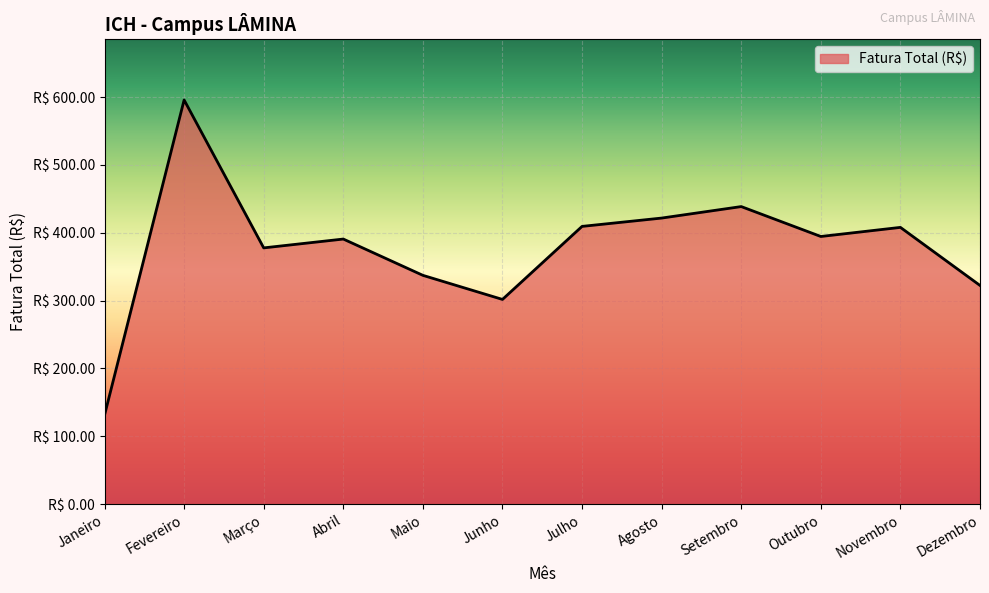

Reading left to right, extract all data points from this chart.

131.1	595.8	377.7	390.7	337.2	301.7	409.4	421.7	438.6	394.5	407.9	322.3